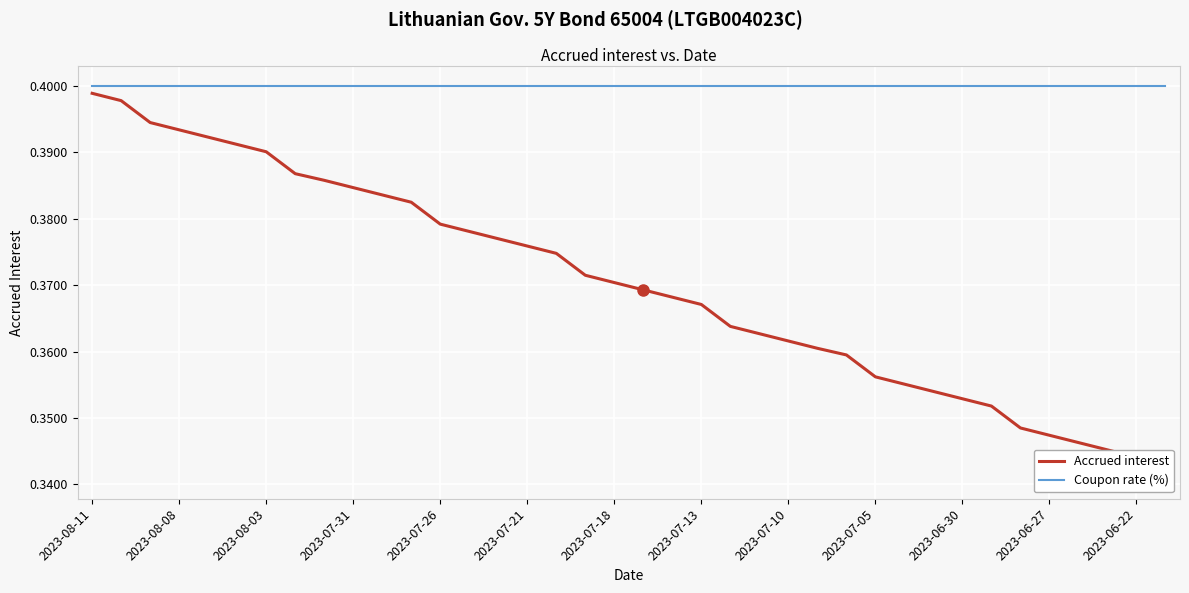

True or false: Coupon rate (%) has a value of 0.4 at 2023-08-08.

True